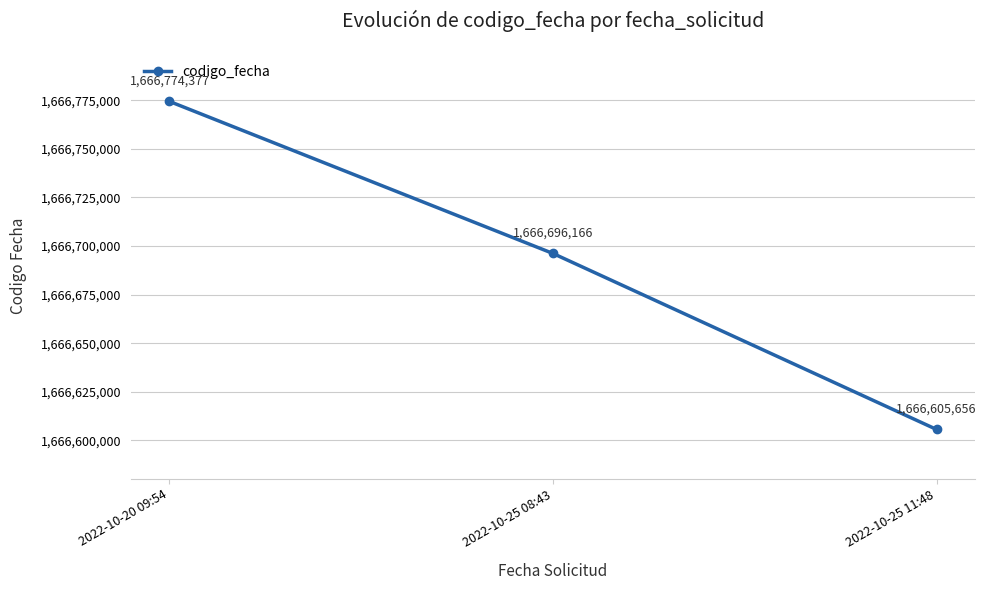

What position from the left is 2022-10-25 11:48?

3